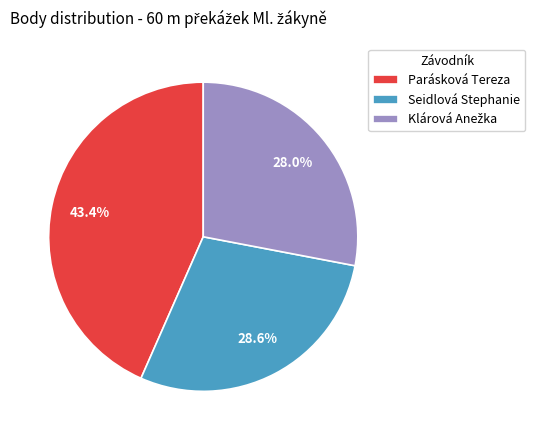

What is the largest slice in the pie chart?

Parásková Tereza